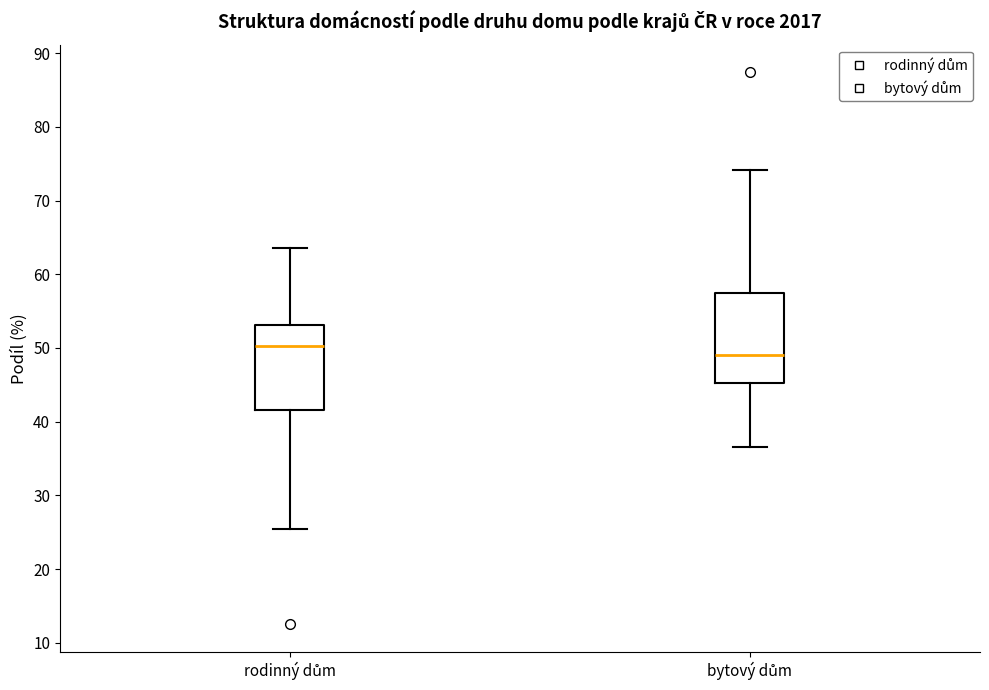

Which box's median line is the highest?

rodinný dům